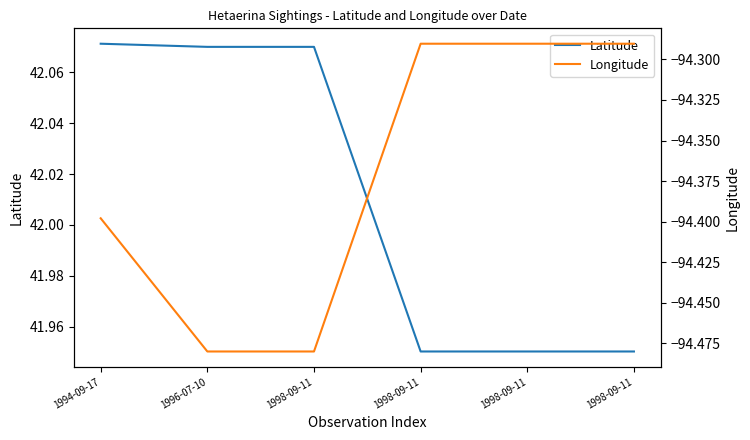

Does the chart display data point markers on the line(s)?

No